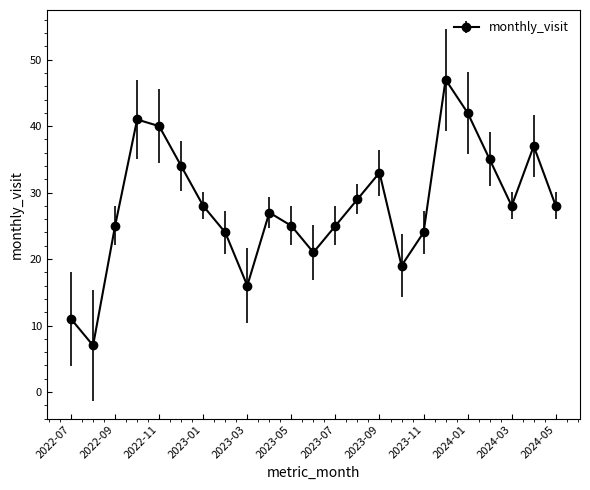

What is the greatest value displayed?

47